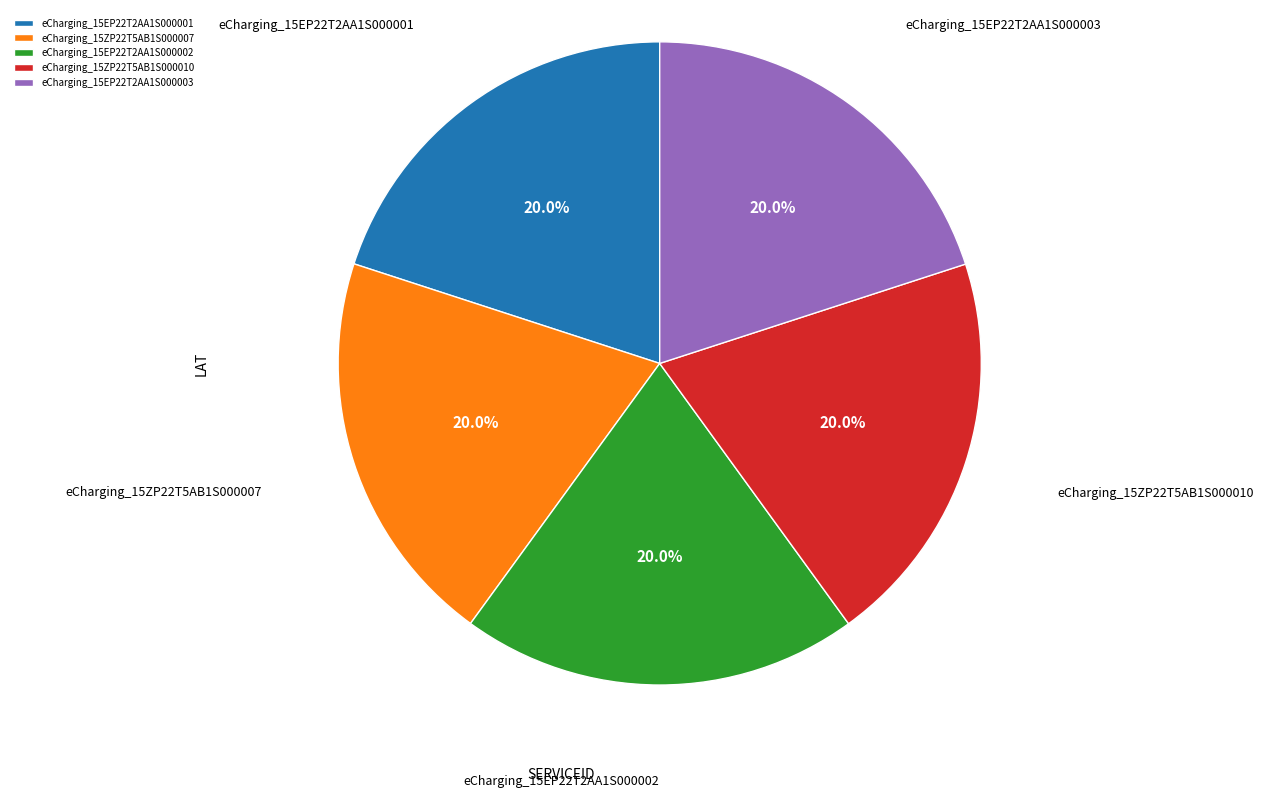

How many segments does this pie chart have?

5